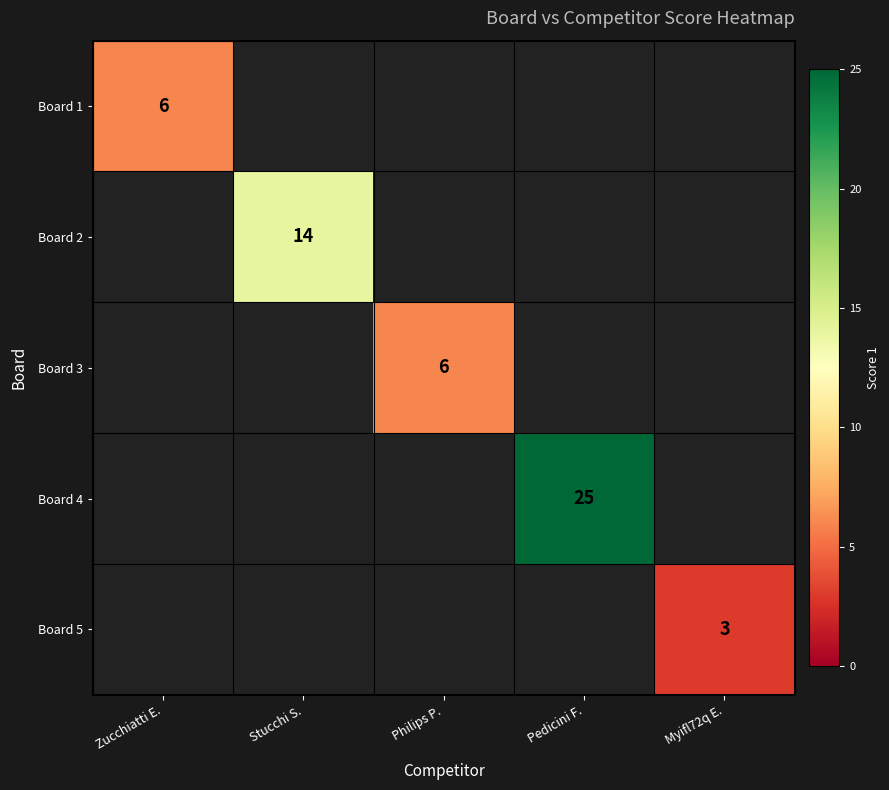

True or false: Board 5 has a value of 1 at Myifl72q E..

False